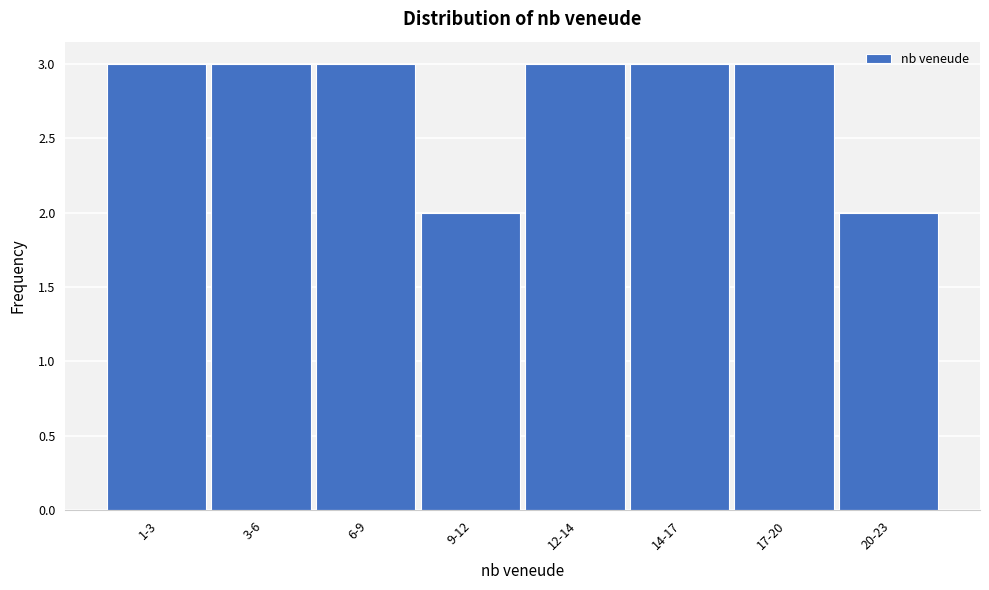

Reading left to right, what are all the values shown in this chart?

1-3=3	3-6=3	6-9=3	9-12=2	12-14=3	14-17=3	17-20=3	20-23=2